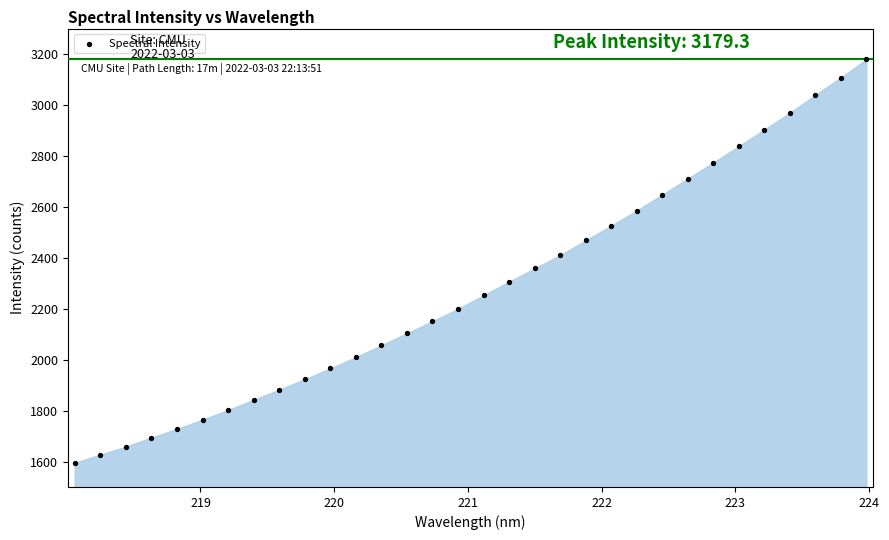

What is the range of X values (max minus min)?

5.9